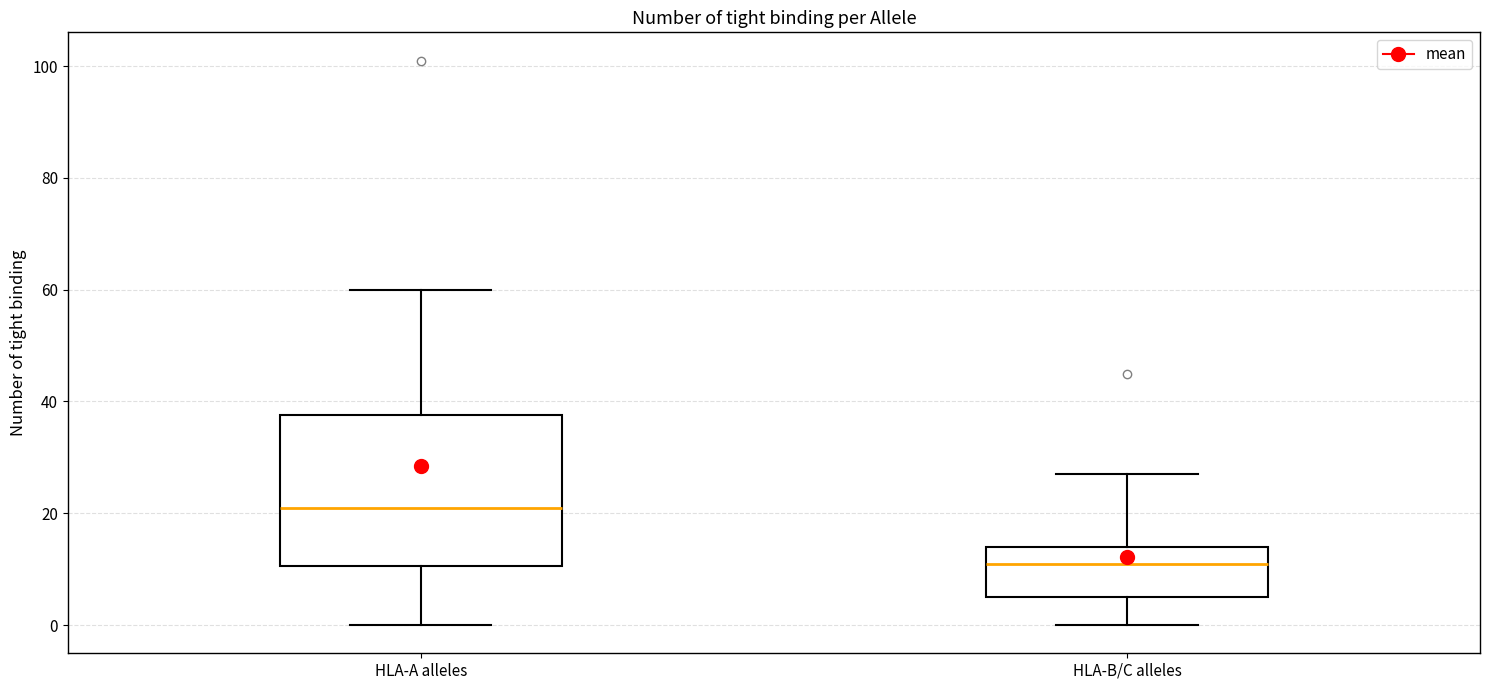

Which box's median line is the highest?

HLA-A alleles